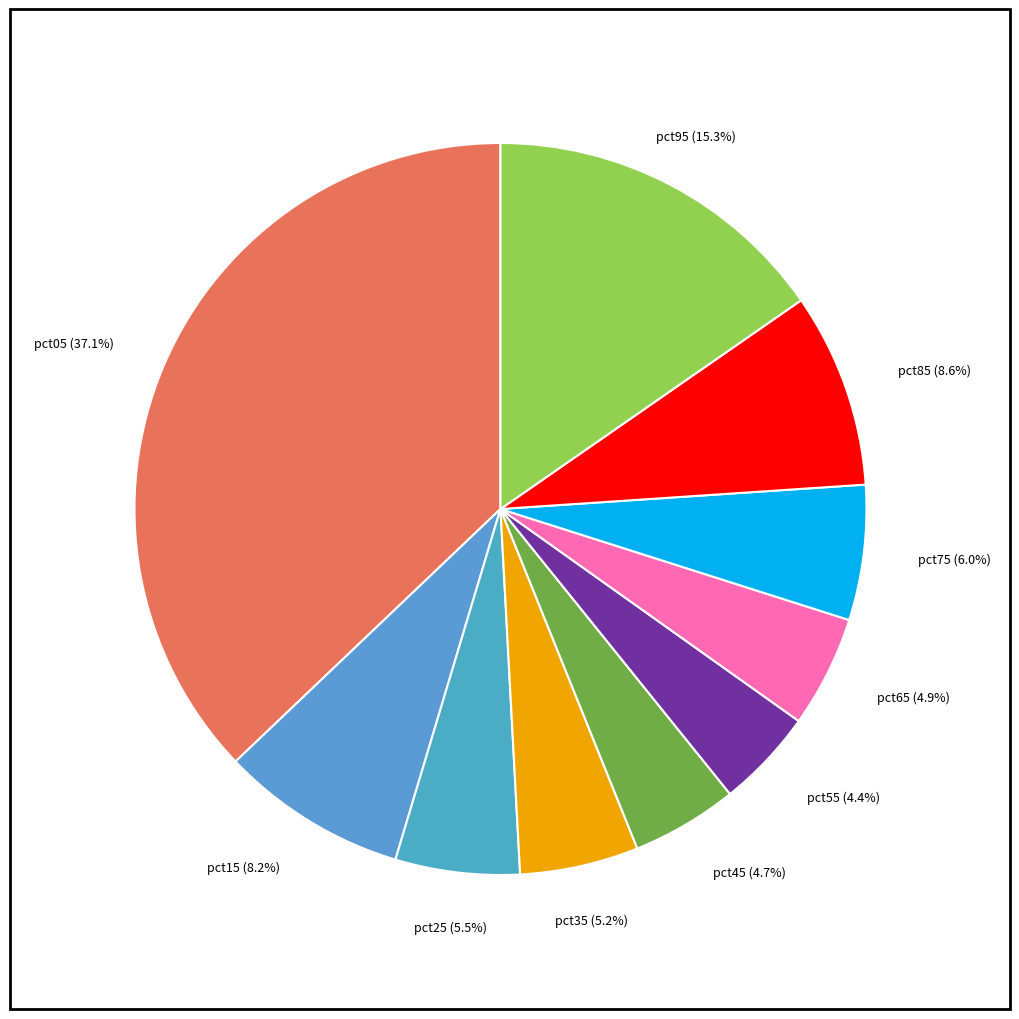

What is the largest slice in the pie chart?

pct05